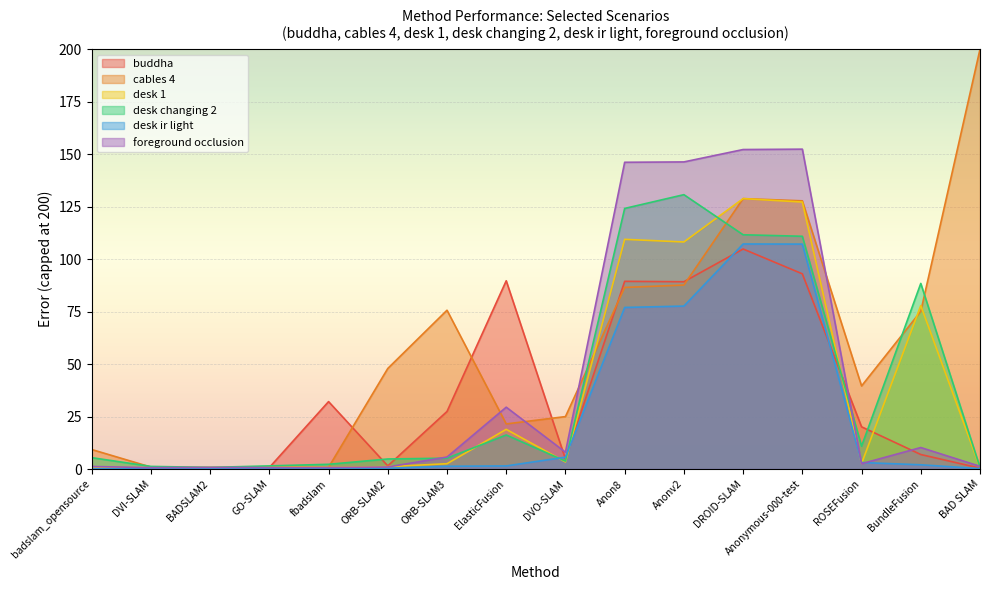

What is the difference between the maximum and second lowest values in the foreground occlusion series?

151.7